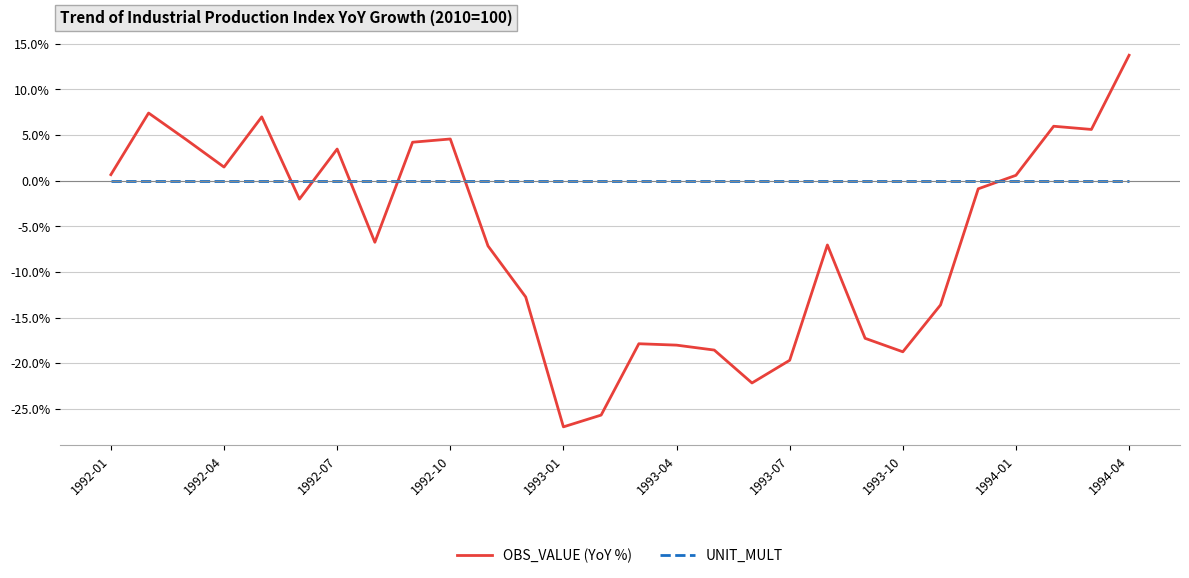

Which series has the largest range (max minus min)?

OBS_VALUE (YoY %)